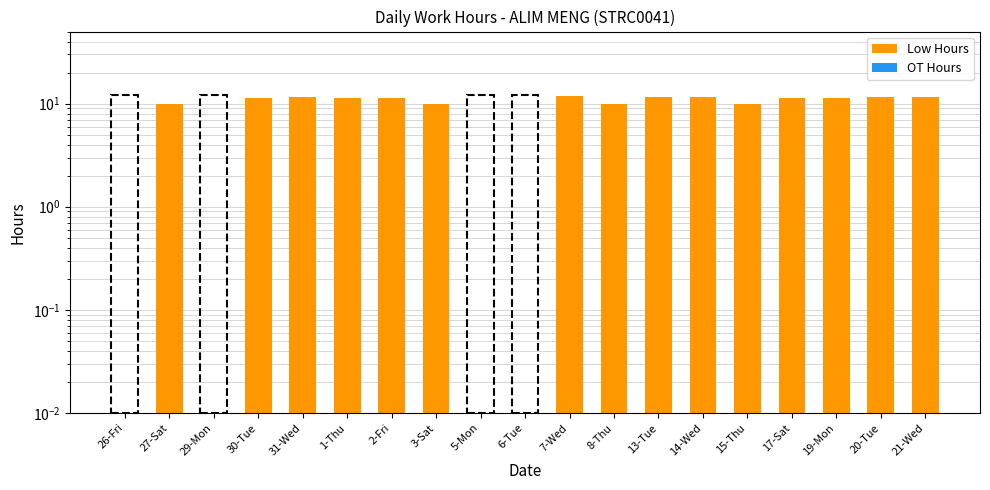

At which label does Low Hours reach its peak?

7-Wed